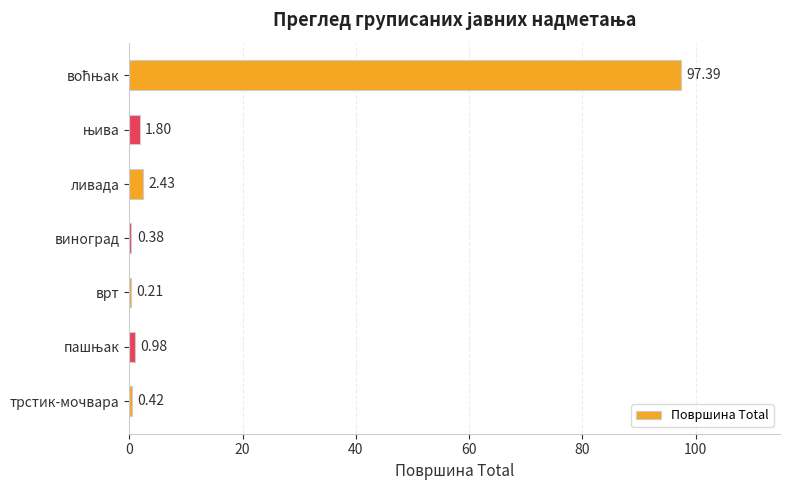

Where is the data nearest to the value 48?

ливада